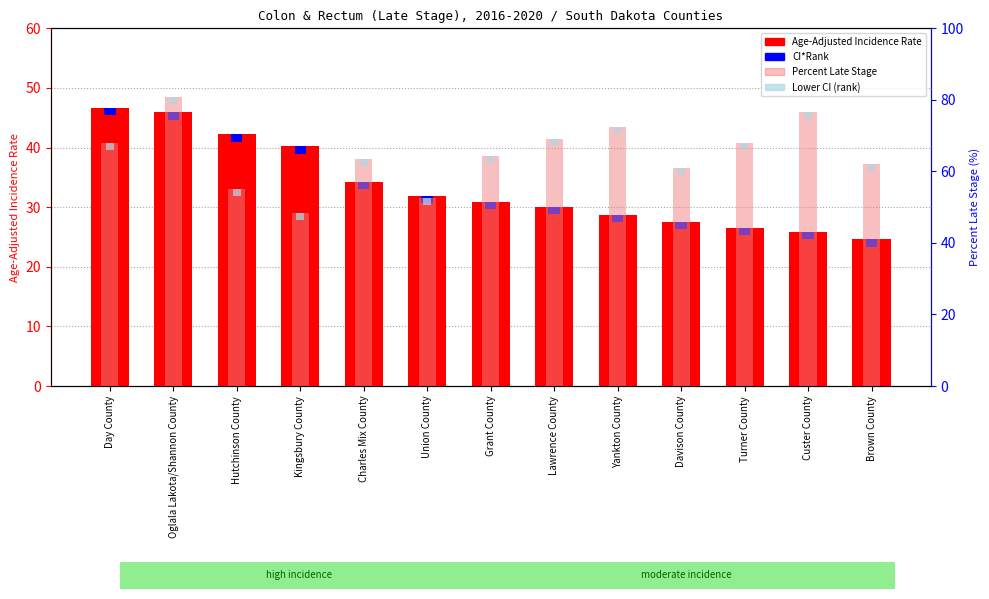

At Brown County, list the series in order from smallest to largest.

CI*Rank, Lower CI (rank), Age-Adjusted Incidence Rate, Percent Late Stage